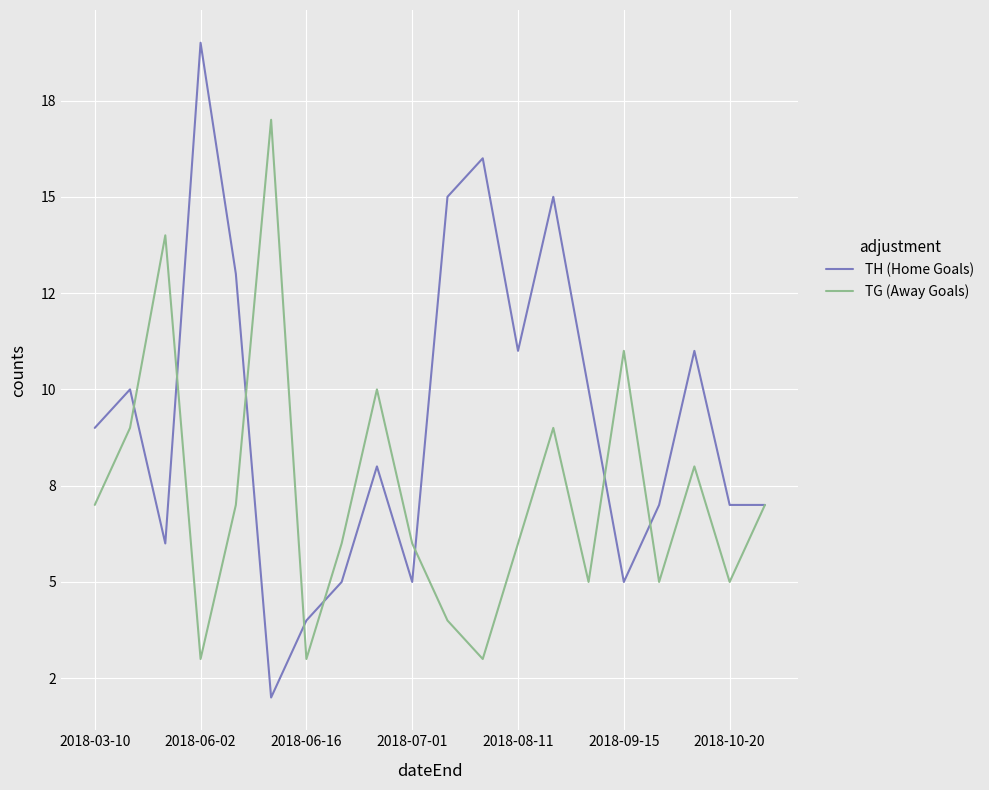

What are all the series names shown in the legend?

TH (Home Goals), TG (Away Goals)